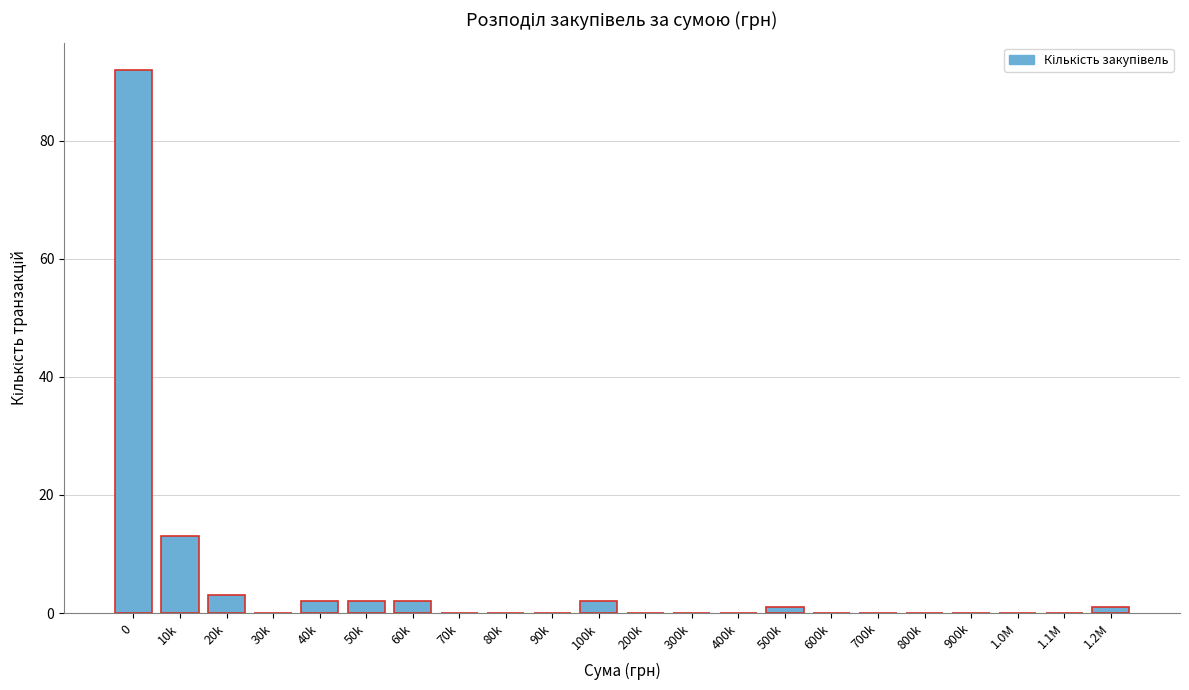

Reading left to right, what are all the values shown in this chart?

0=92	10k=13	20k=3	30k=0	40k=2	50k=2	60k=2	70k=0	80k=0	90k=0	100k=2	200k=0	300k=0	400k=0	500k=1	600k=0	700k=0	800k=0	900k=0	1.0M=0	1.1M=0	1.2M=1